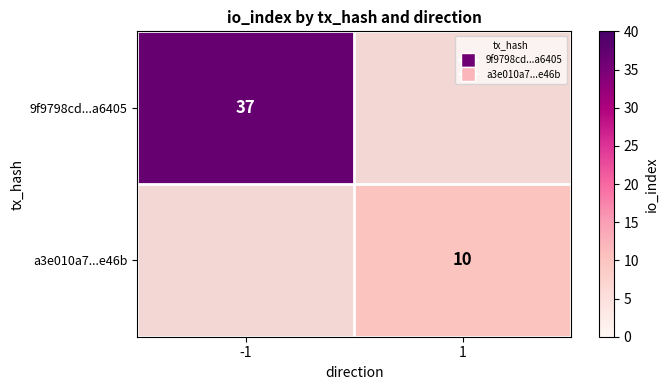

How many data points does each series have?

2